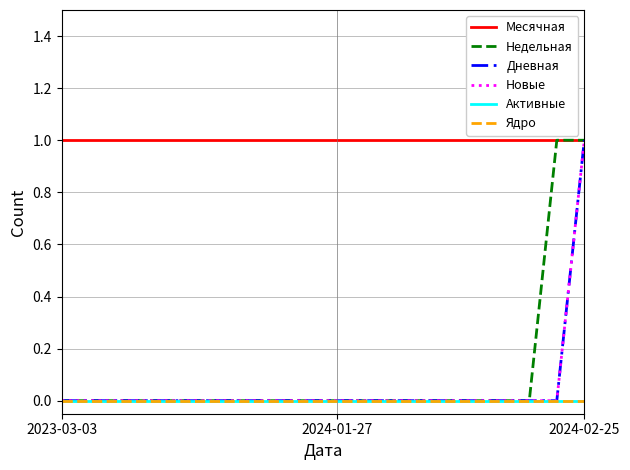

Reading right to left, transcribe all the data shown in this chart.

Месячная: 1	1	1	1	1	1	1	1	1	1	1	1	1	1	1	1	1	1	1	1
Недельная: 1	1	0	0	0	0	0	0	0	0	0	0	0	0	0	0	0	0	0	0
Дневная: 1	0	0	0	0	0	0	0	0	0	0	0	0	0	0	0	0	0	0	0
Новые: 1	0	0	0	0	0	0	0	0	0	0	0	0	0	0	0	0	0	0	0
Активные: 0	0	0	0	0	0	0	0	0	0	0	0	0	0	0	0	0	0	0	0
Ядро: 0	0	0	0	0	0	0	0	0	0	0	0	0	0	0	0	0	0	0	0